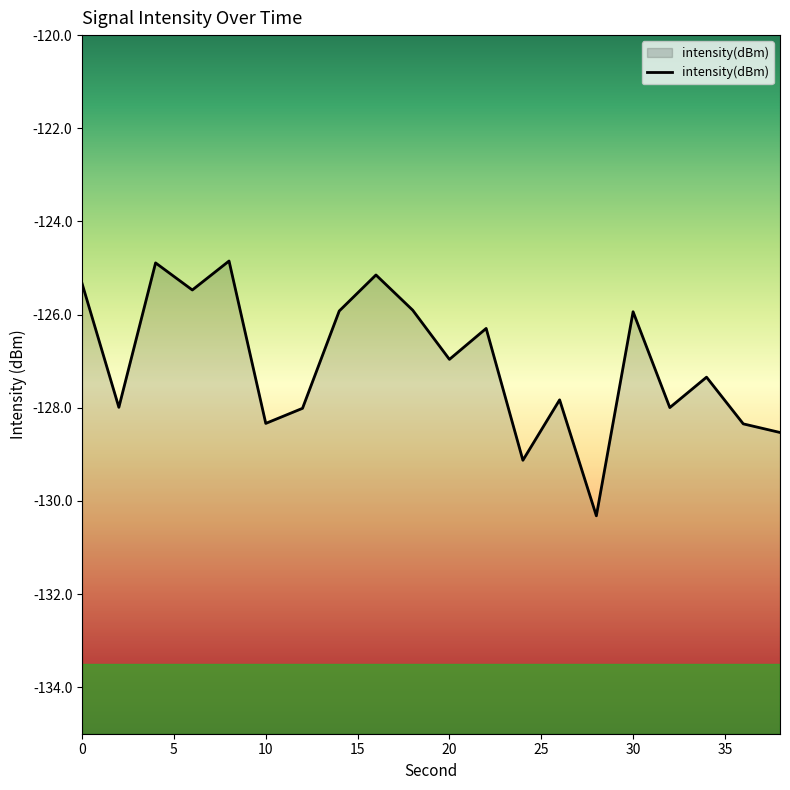

What is the difference between the maximum and minimum values?

5.5